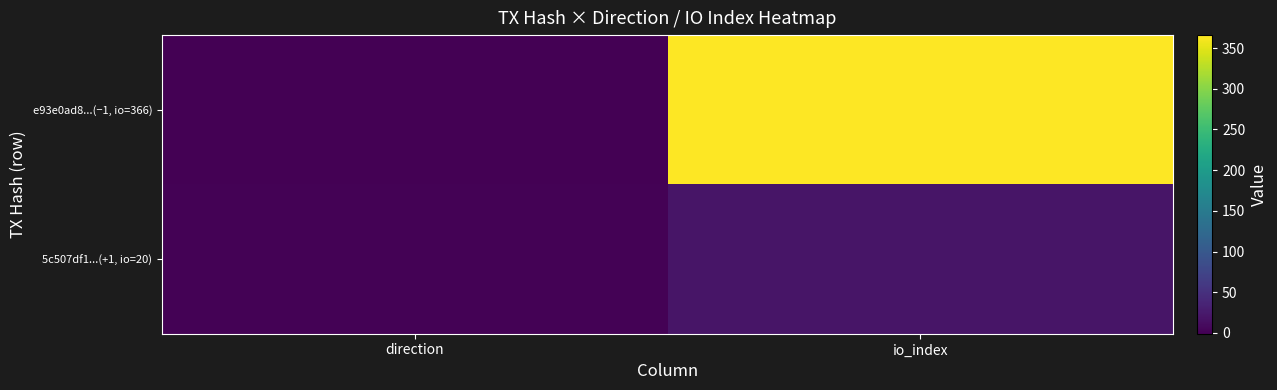

Rank the series by their maximum value, from lowest to highest.

5c507df1...(+1, io=20), e93e0ad8...(−1, io=366)